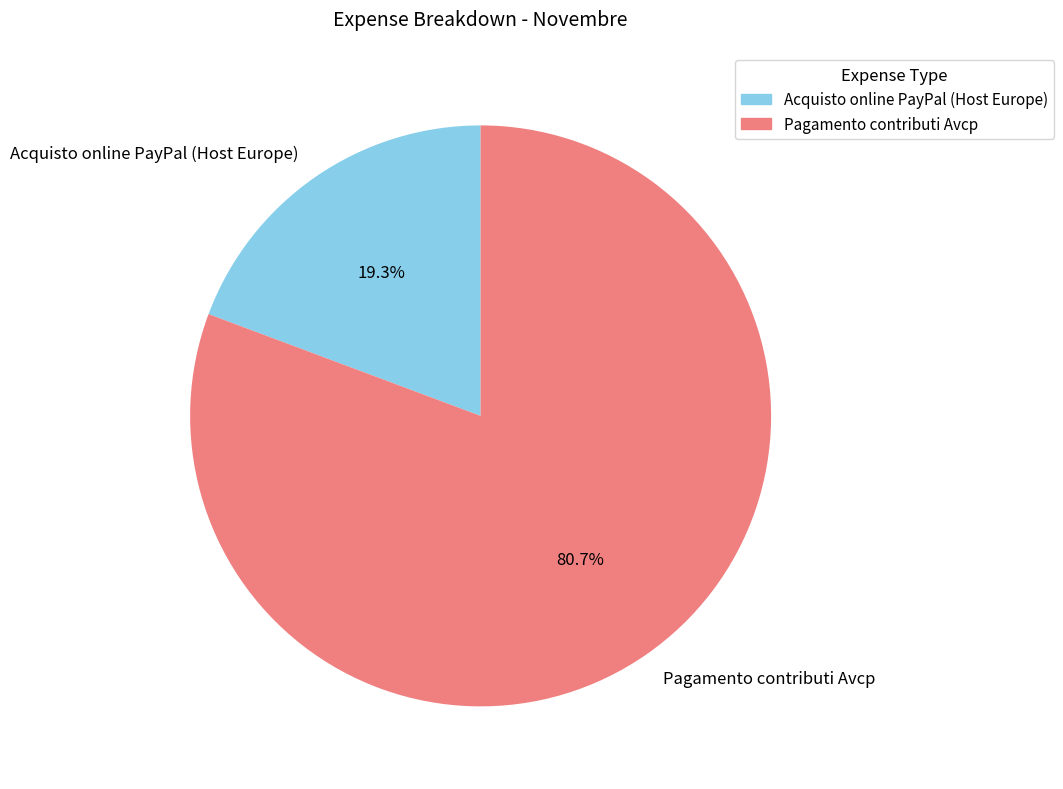

What percentage is the Pagamento contributi Avcp slice, to the nearest percent?

81%